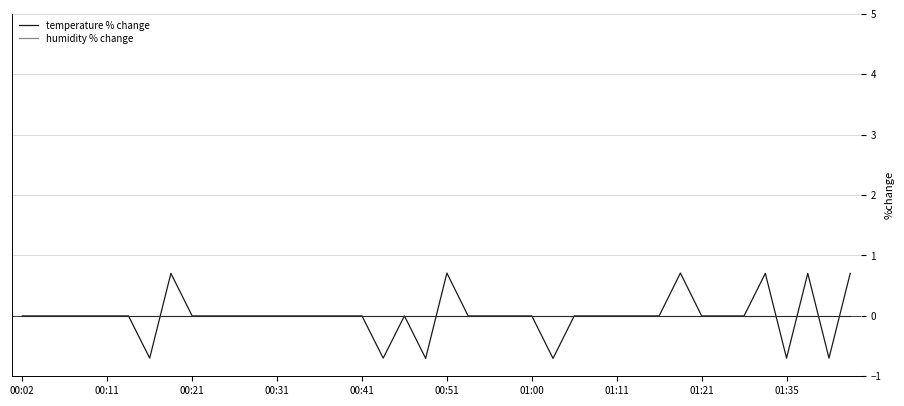

True or false: humidity % change and temperature % change cross at least once.

True